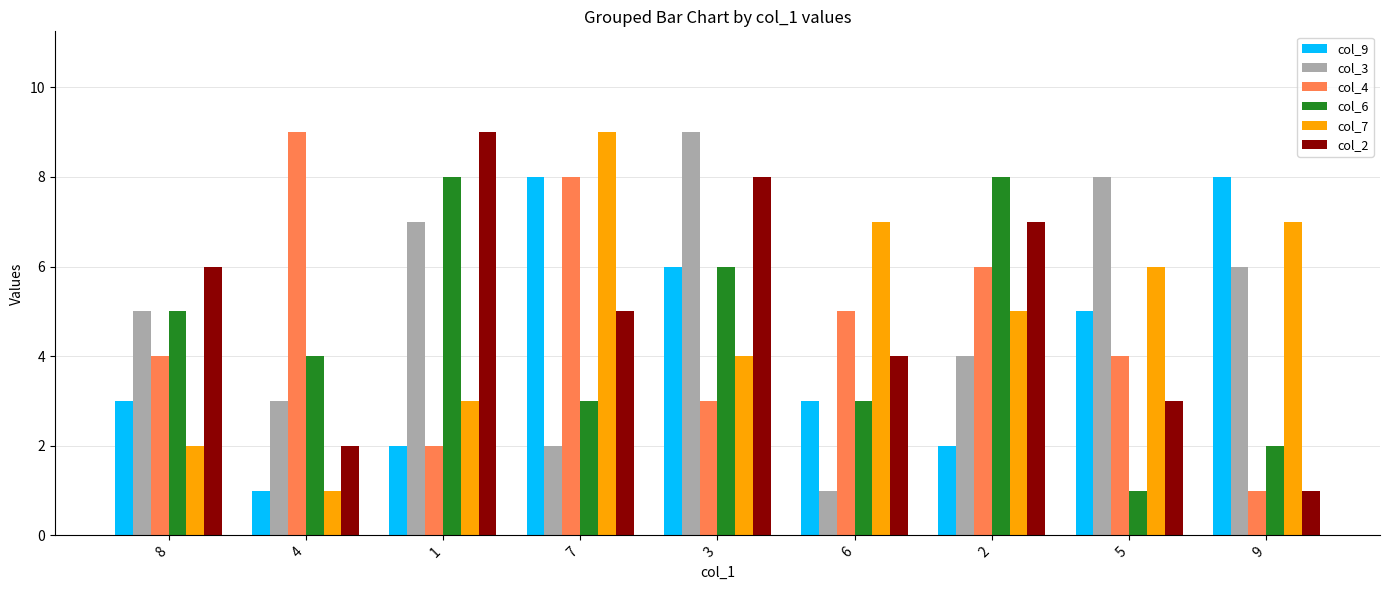

Is it true that col_2 equals 9 at 1?

True